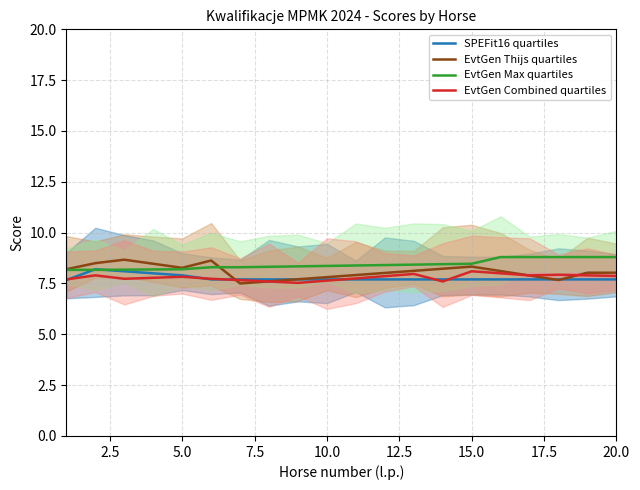

What are all the series names shown in the legend?

SPEFit16 quartiles, EvtGen Thijs quartiles, EvtGen Max quartiles, EvtGen Combined quartiles